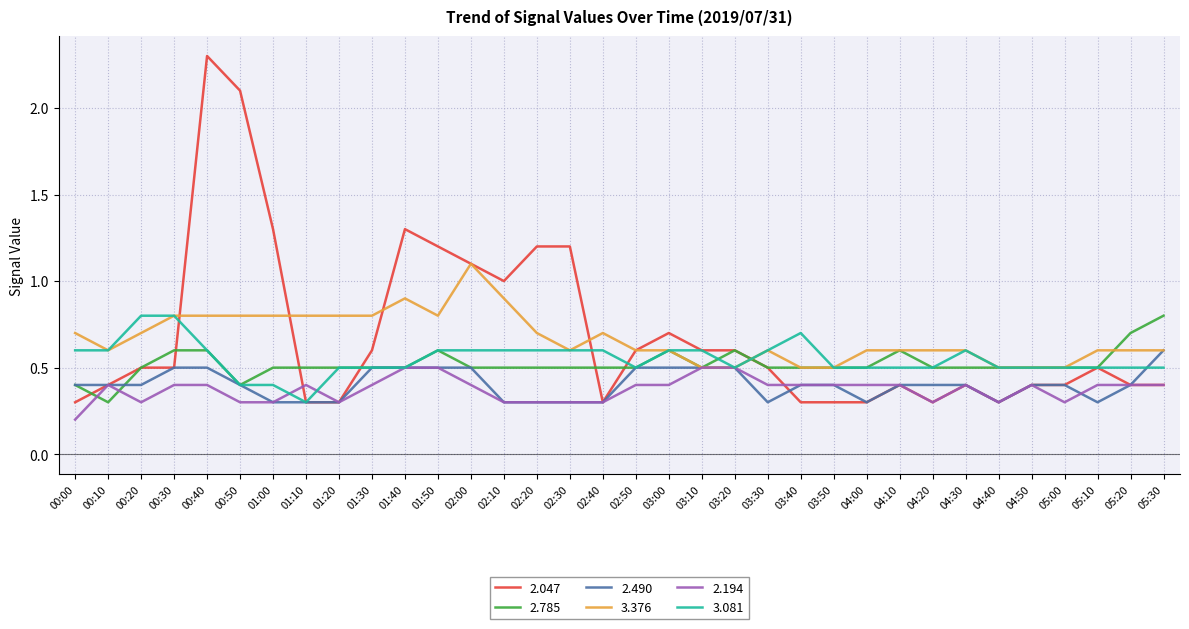

What are all the series names shown in the legend?

2.047, 2.785, 2.490, 3.376, 2.194, 3.081